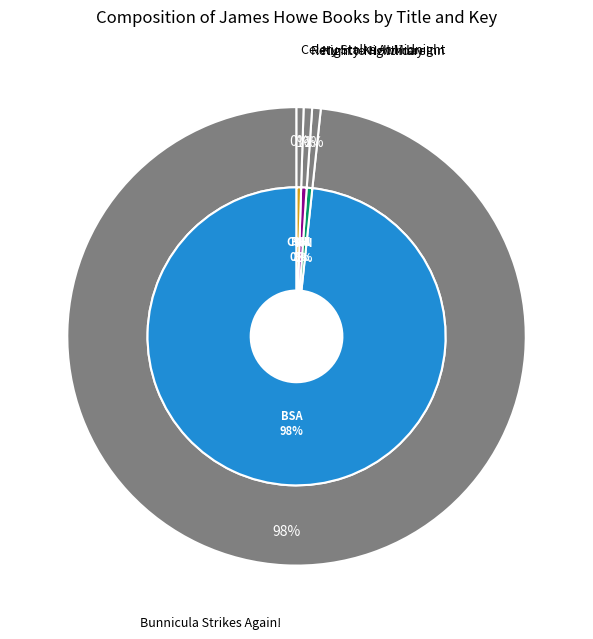

Which category accounts for the majority?

Bunnicula Strikes Again!